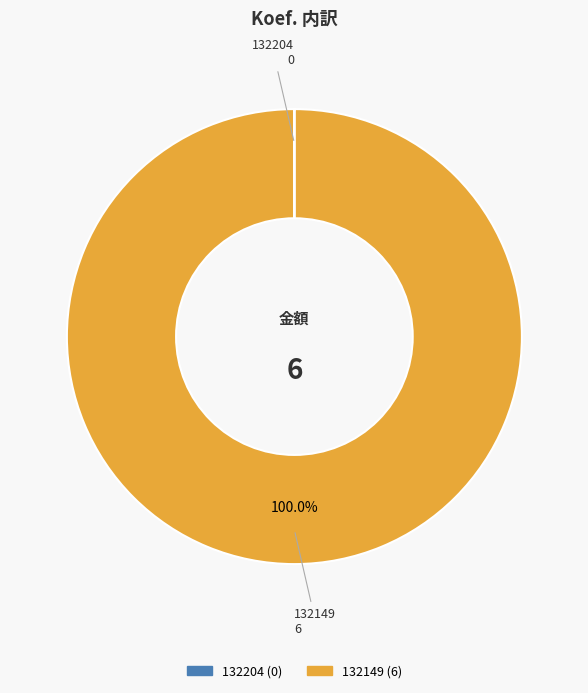

Which slice is the largest?

132149